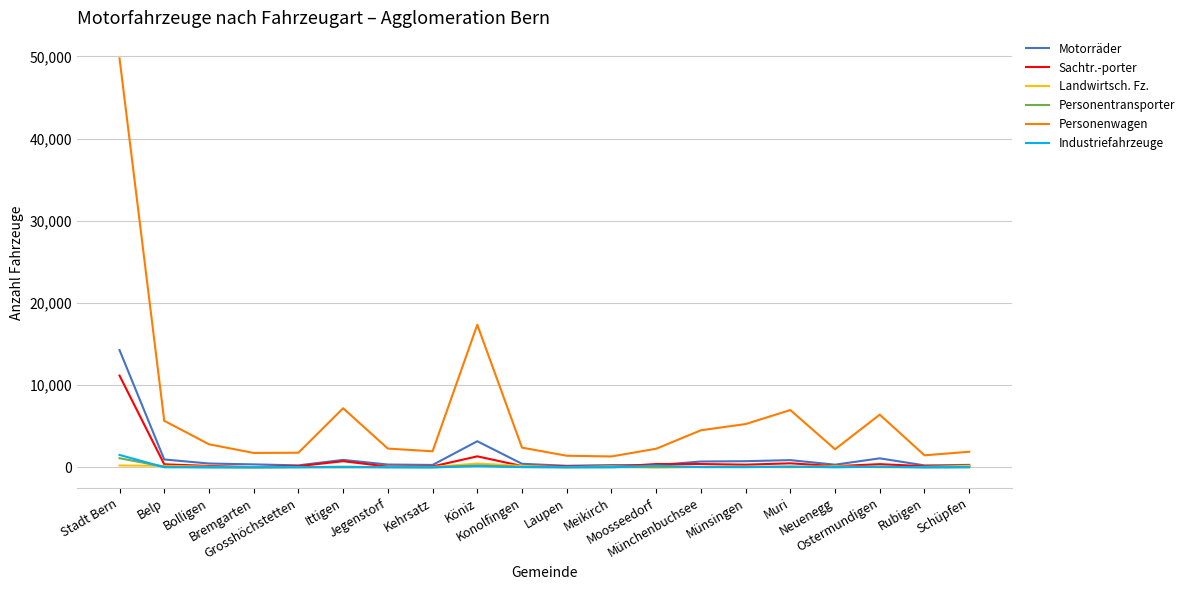

Does the chart display data point markers on the line(s)?

No